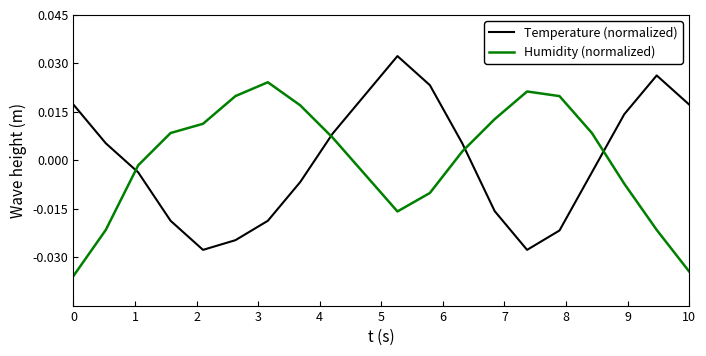

True or false: Temperature (normalized) and Humidity (normalized) cross at least once.

True